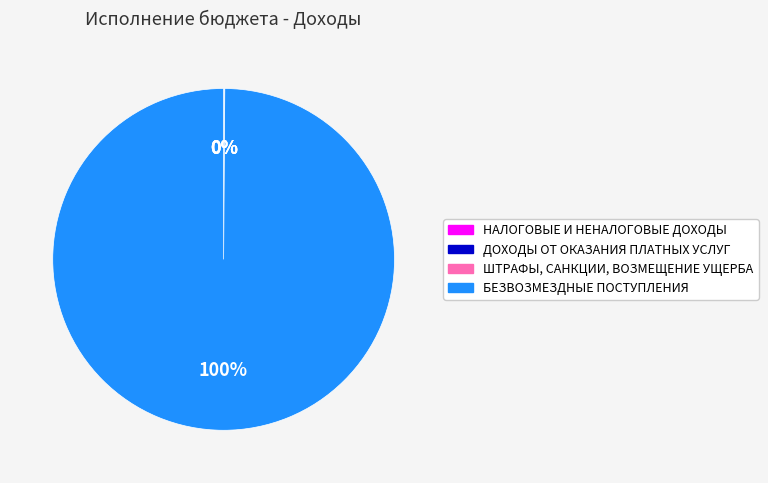

Does any single category account for the majority?

Yes